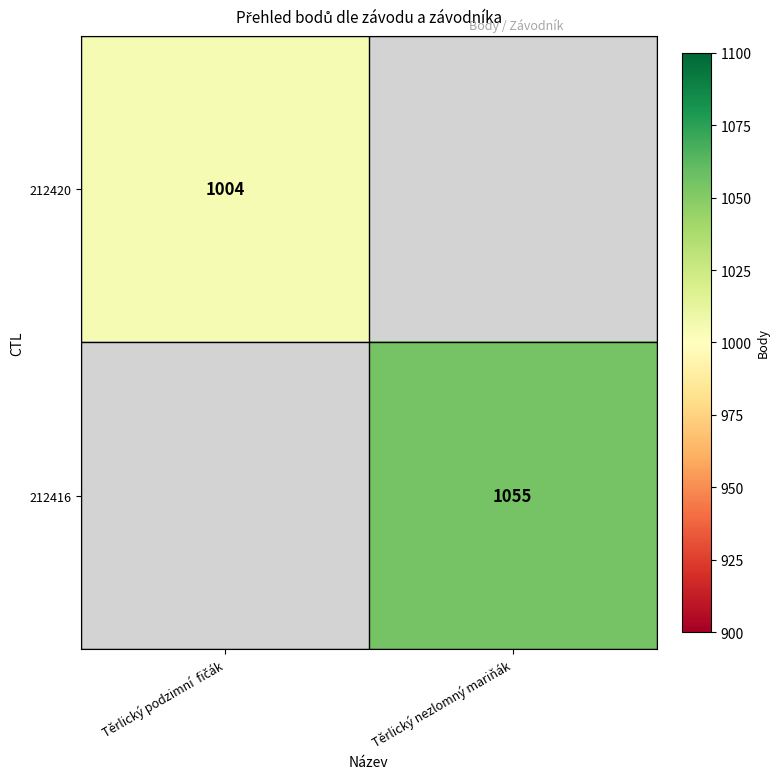

At how many categories does at least one series exceed 1040?

1